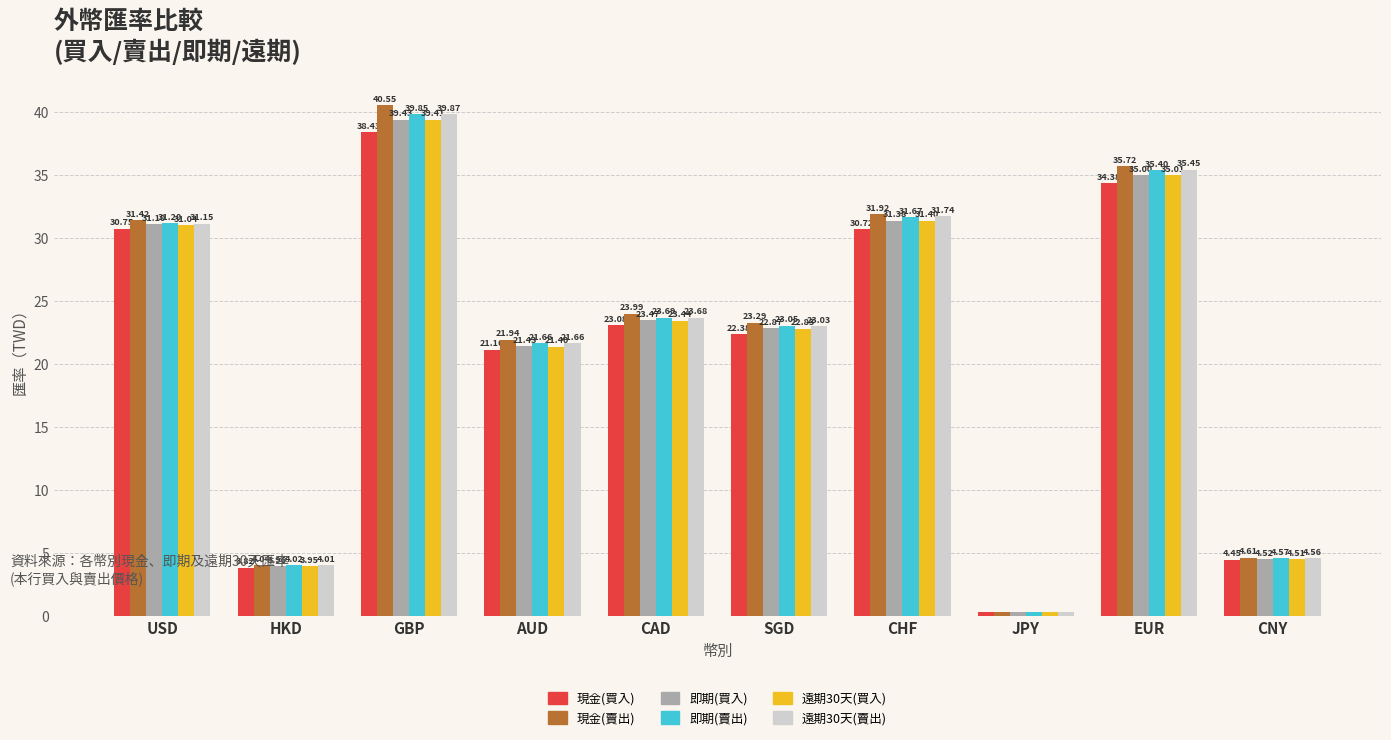

Rank the series by their maximum value, from highest to lowest.

現金(賣出), 遠期30天(賣出), 即期(賣出), 即期(買入), 遠期30天(買入), 現金(買入)